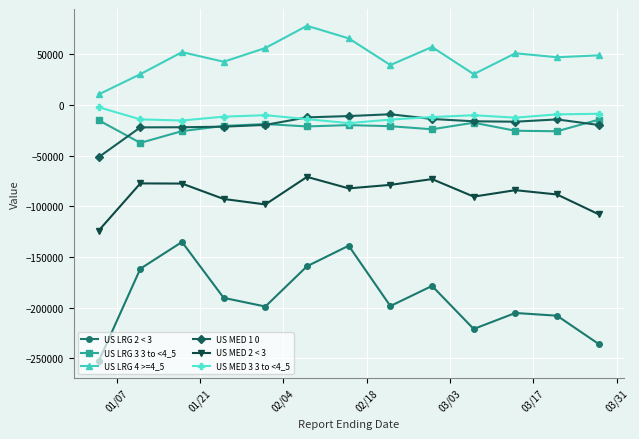

How many values in the US MED 1 0 series are below -16484?

6